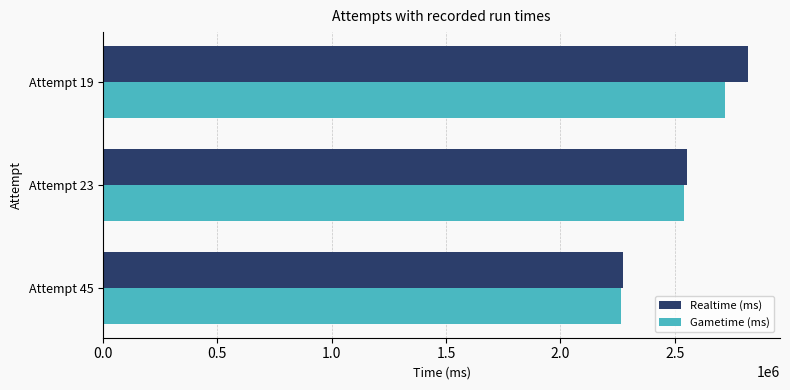

At which label is Gametime (ms) closest to 2492535?

Attempt 23